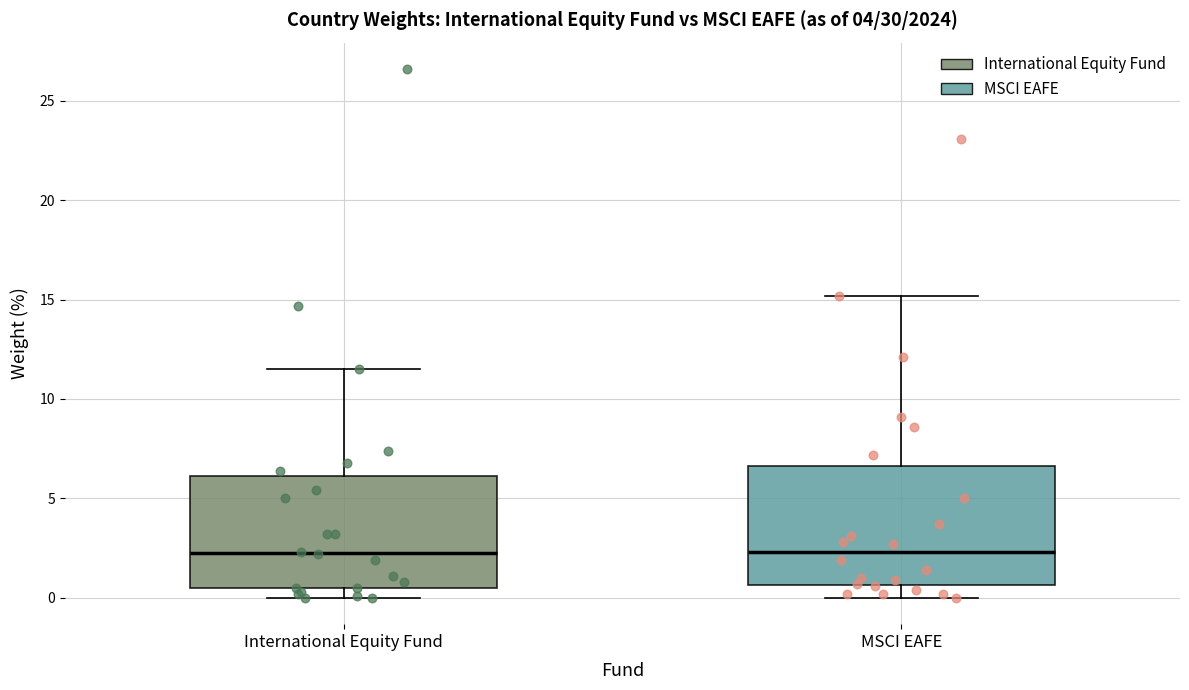

Reading left to right, read every box against the y-axis: the position of its median line, the range the box covers, and the ends of its whiskers. The values are not printed on the chart, so give them approximately, as read against the axis.

International Equity Fund: median 2.5, box 0.5 to 6.0, whiskers 0.0 to 11.5
MSCI EAFE: median 2.5, box 0.5 to 6.5, whiskers 0.0 to 15.0